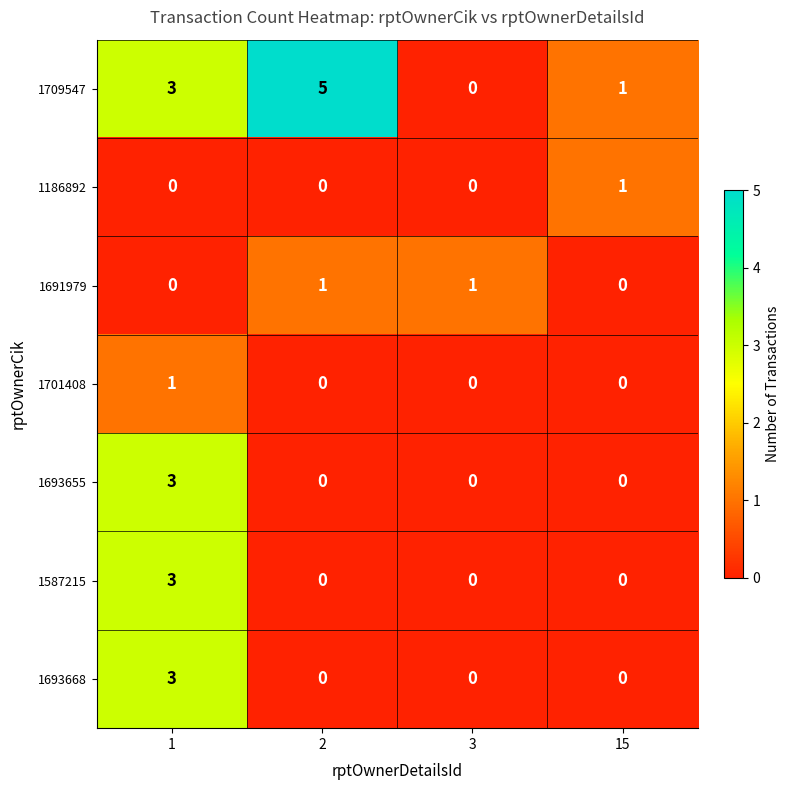

The 1691979 series shows 2 at 2. True or false?

False